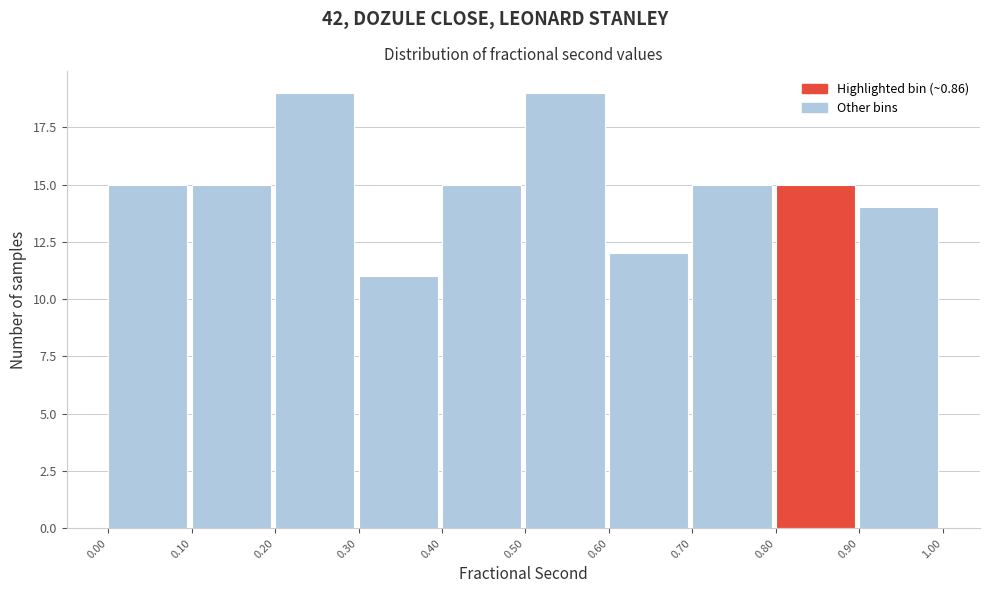

Reading left to right, transcribe this chart: for each bar, give the range it covers on the x-axis and its height. The values are not printed on the chart, so give them approximately, as read against the axis.

0.00 to 0.10: 15
0.10 to 0.20: 15
0.20 to 0.30: 19
0.30 to 0.40: 11
0.40 to 0.50: 15
0.50 to 0.60: 19
0.60 to 0.70: 12
0.70 to 0.80: 15
0.80 to 0.90: 15
0.90 to 1.00: 14